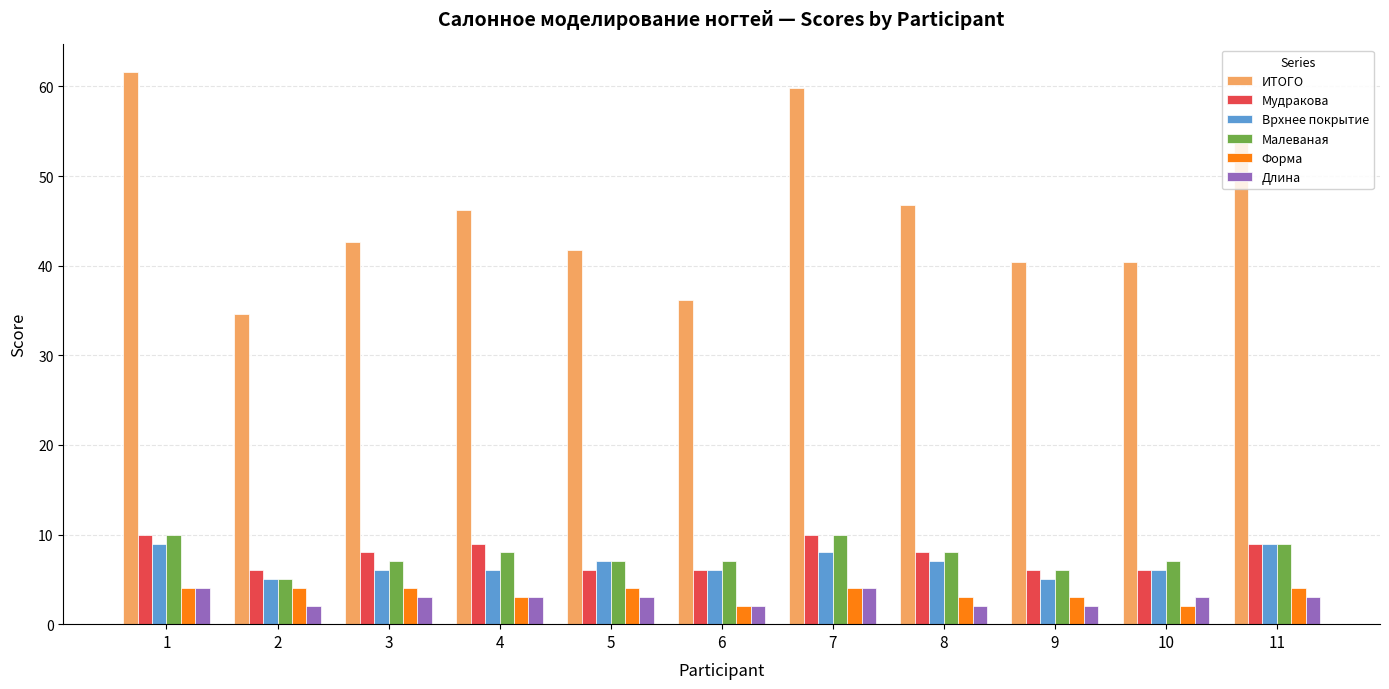

How many data points does each series have?

11